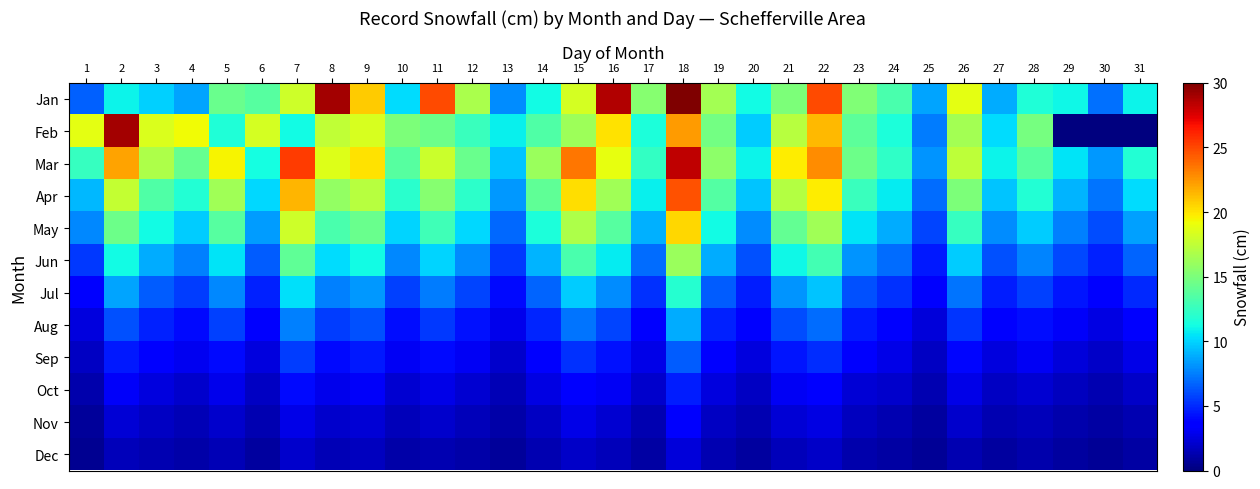

What is the total value across all series at 10?

86.6